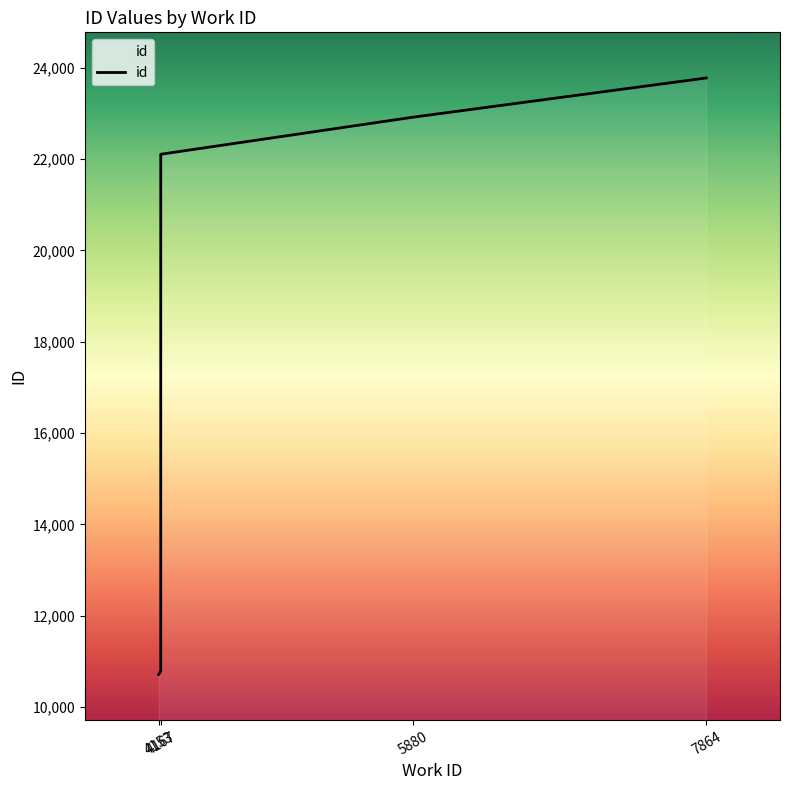

Reading left to right, what are all the values shown in this chart?

10715	10783	10794	10797	22108	22921	23778